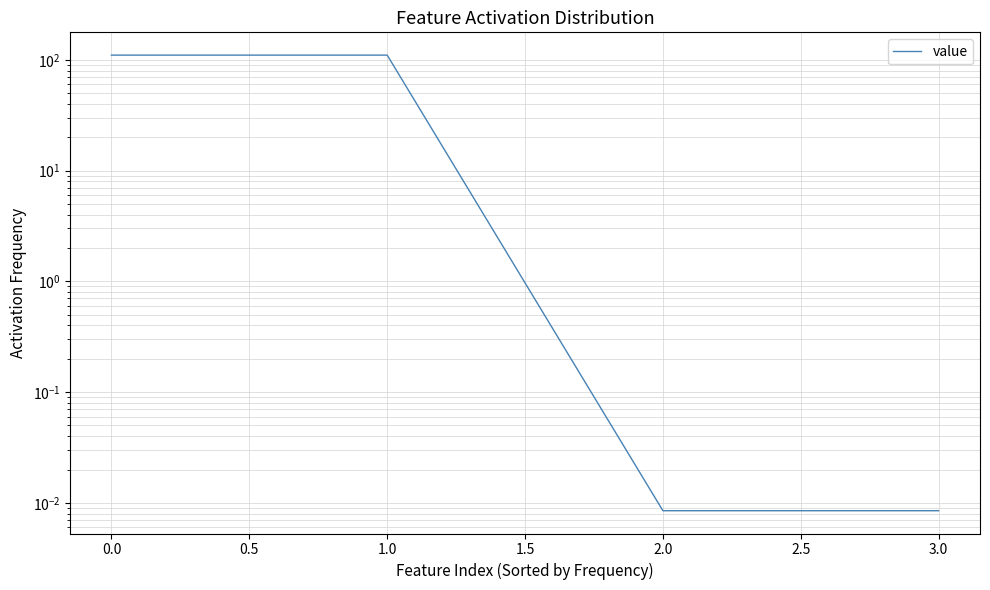

Does the chart have visible grid lines?

Yes